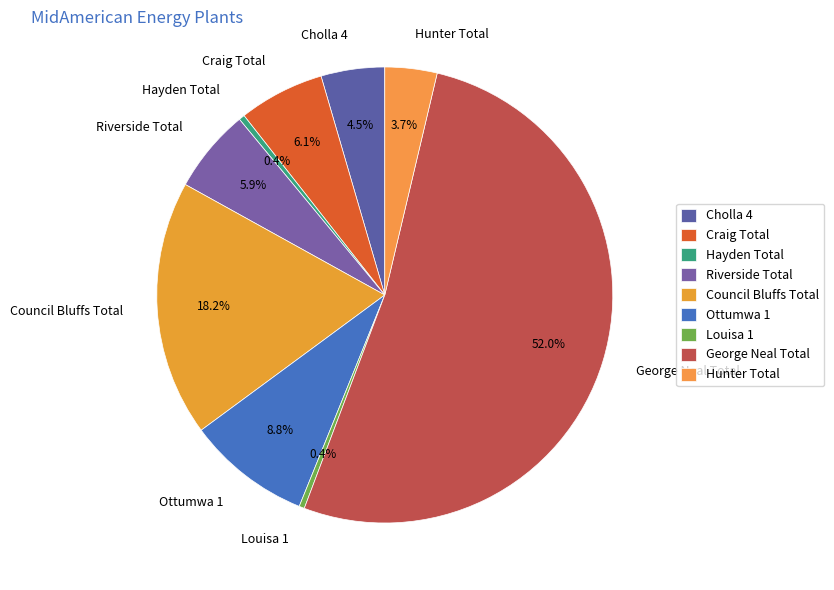

How many segments does this pie chart have?

9